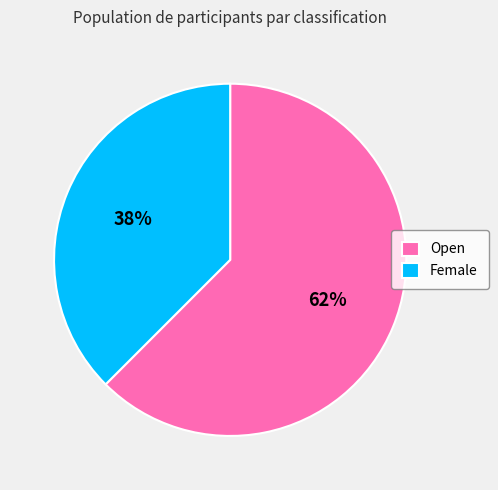

The Open slice represents 73% of the pie. True or false?

False